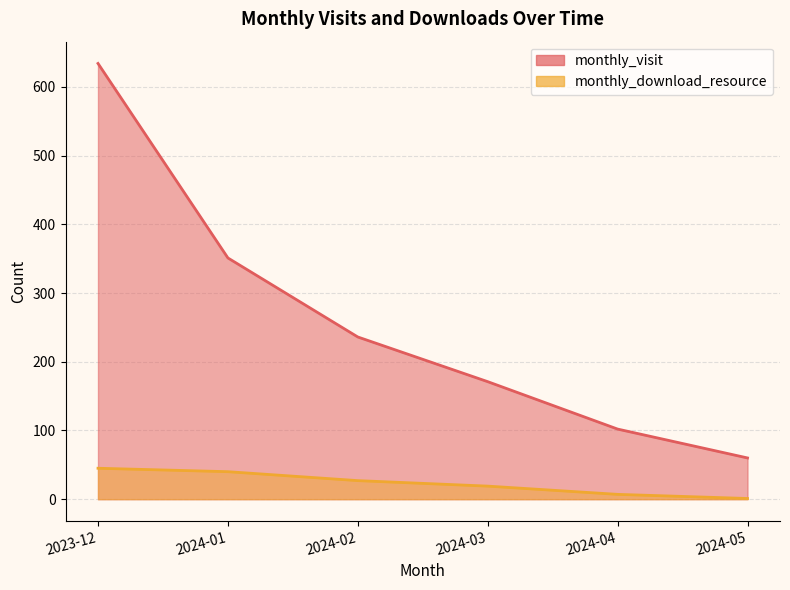

What is the label of the 4th point from the left?

2024-03